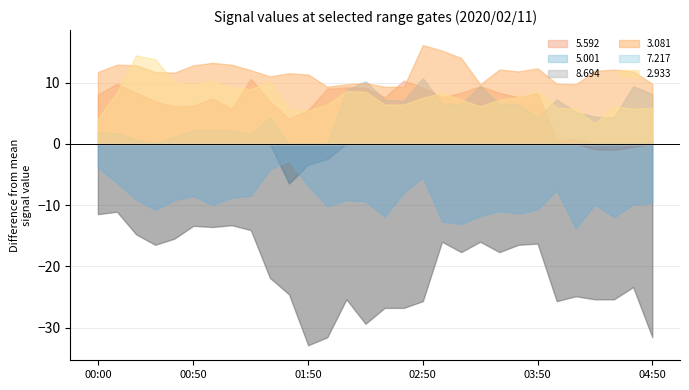

Is the value of   5.592 at 02:20 greater than the value of   7.217 at 00:00?

Yes